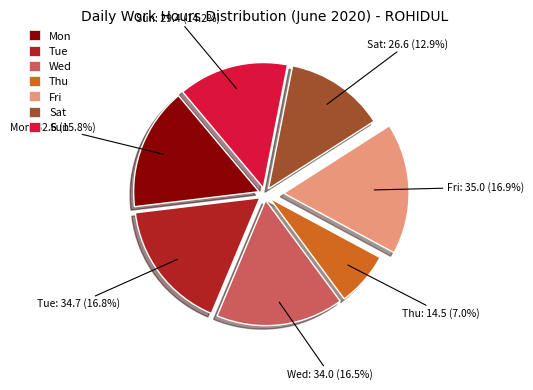

What is the ratio of the value at Sat to the value at Sun?

0.9